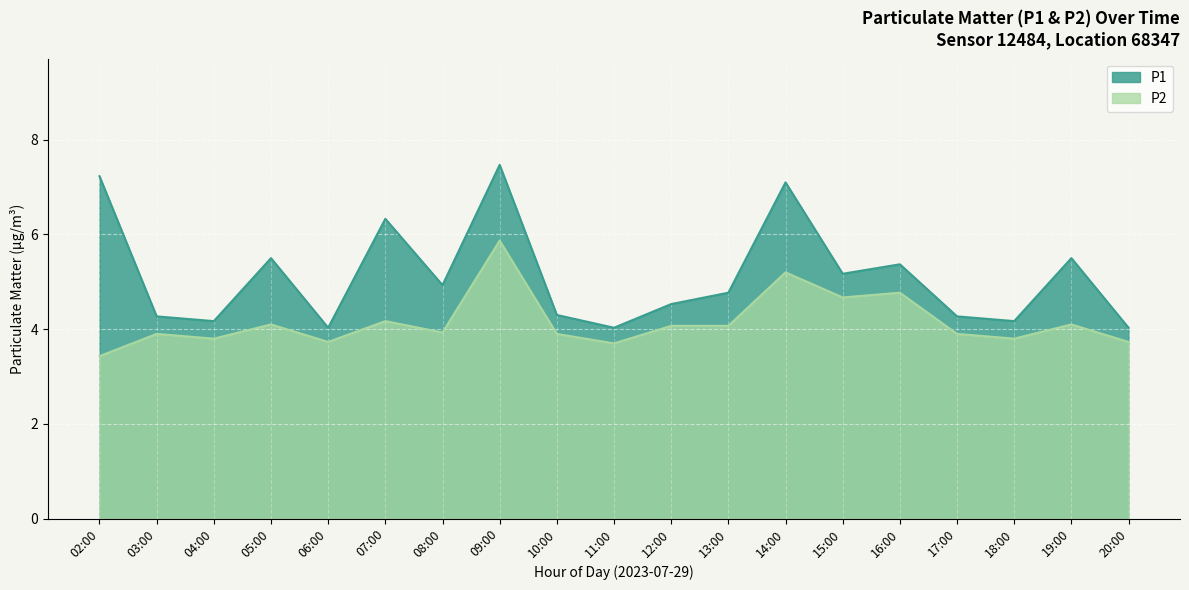

What is the sum of all P1 values?

97.2